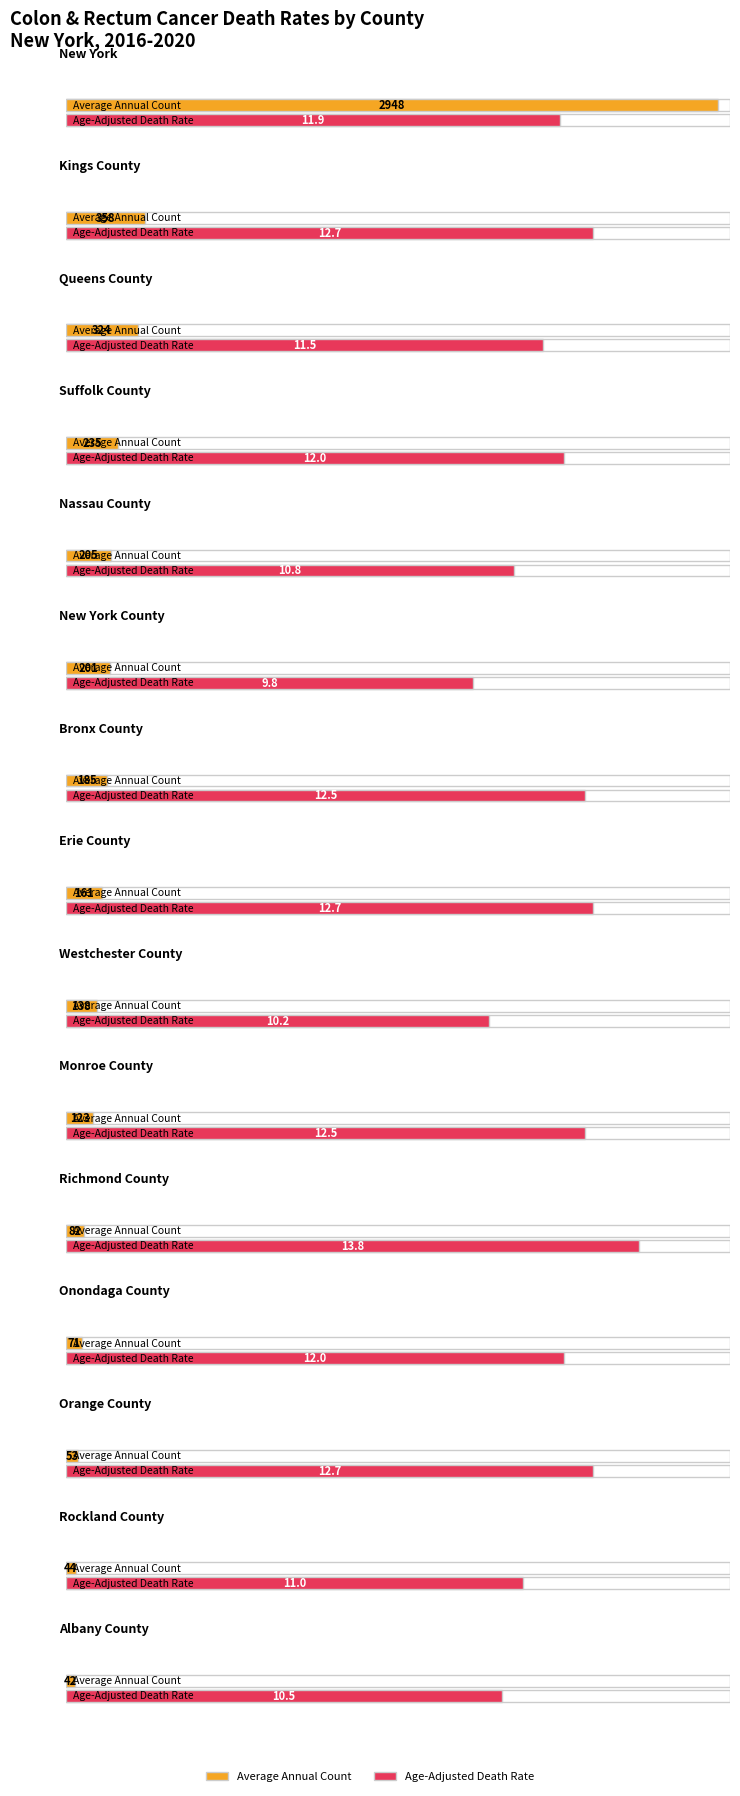

What is the maximum value for Age-Adjusted Death Rate?

13.8